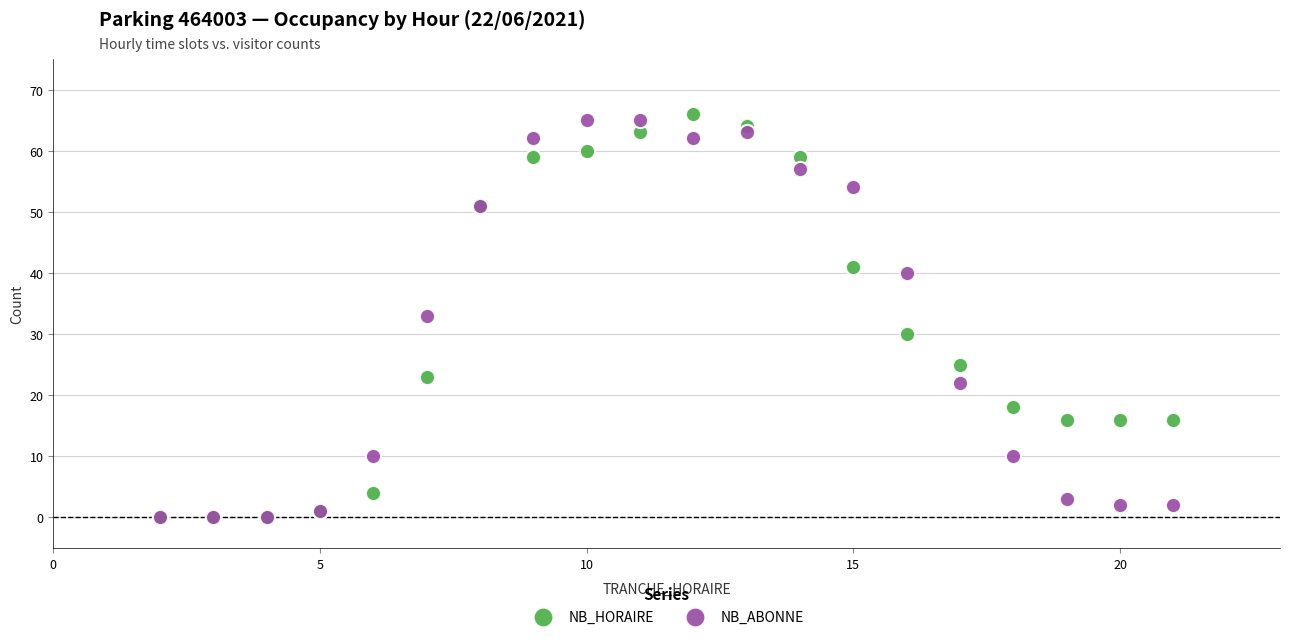

In the NB_ABONNE series, what Y value is closest to 32?

33